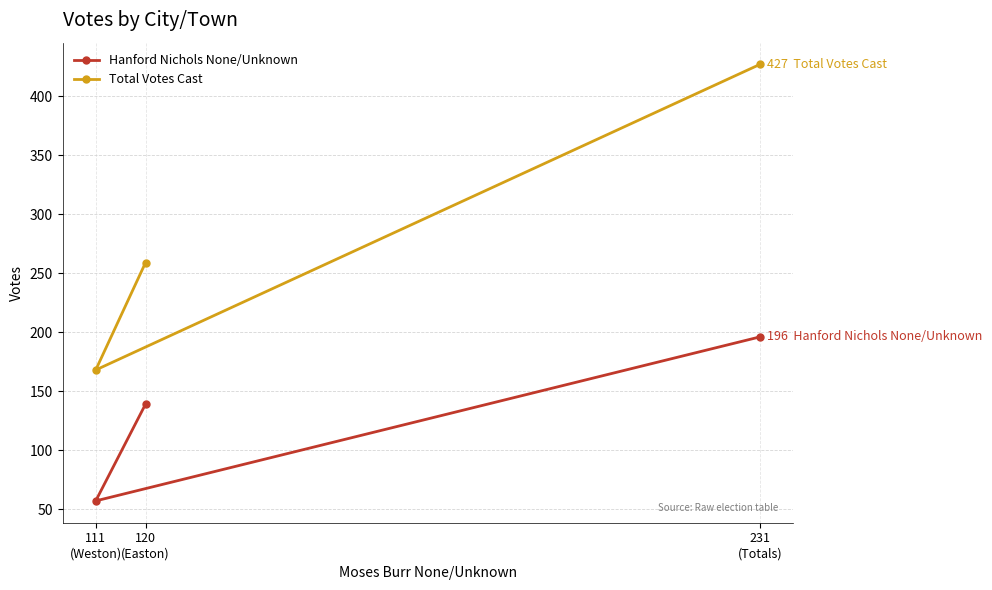

The value of Hanford Nichols None/Unknown at 111
(Weston) is 57. True or false?

True